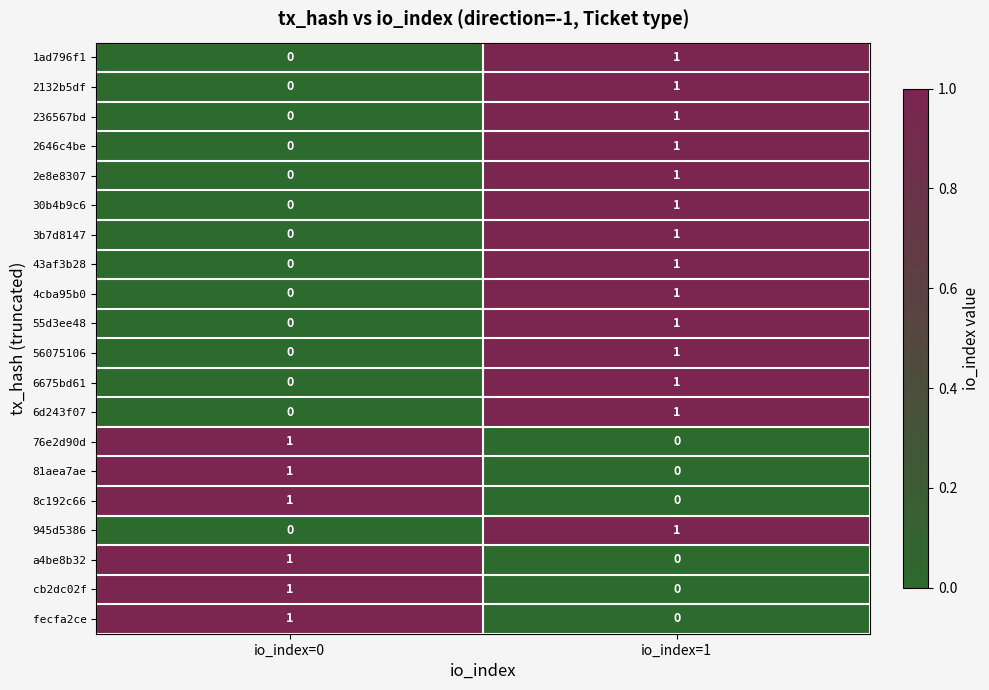

Is the value of 1ad796f1 at io_index=0 greater than the value of 2646c4be at io_index=1?

No